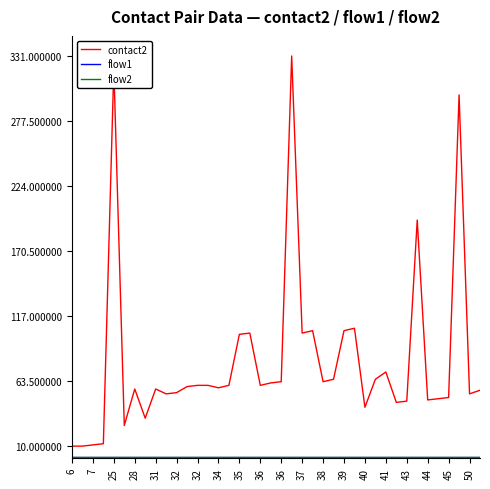

Is this an area chart (filled region under the line)?

No